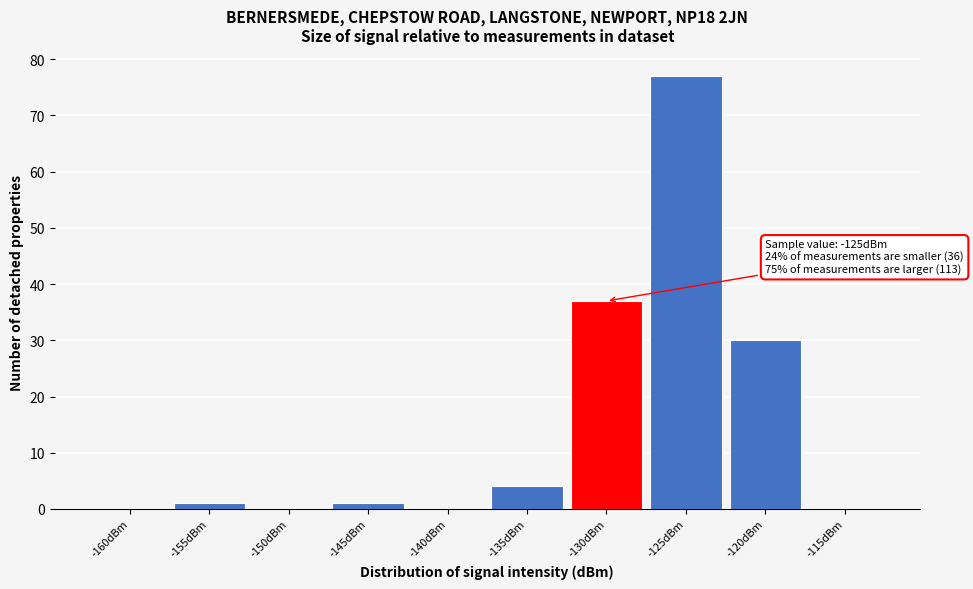

Reading left to right, what are all the values shown in this chart?

-160dBm=0	-155dBm=1	-150dBm=0	-145dBm=1	-140dBm=0	-135dBm=4	-130dBm=37	-125dBm=77	-120dBm=30	-115dBm=0